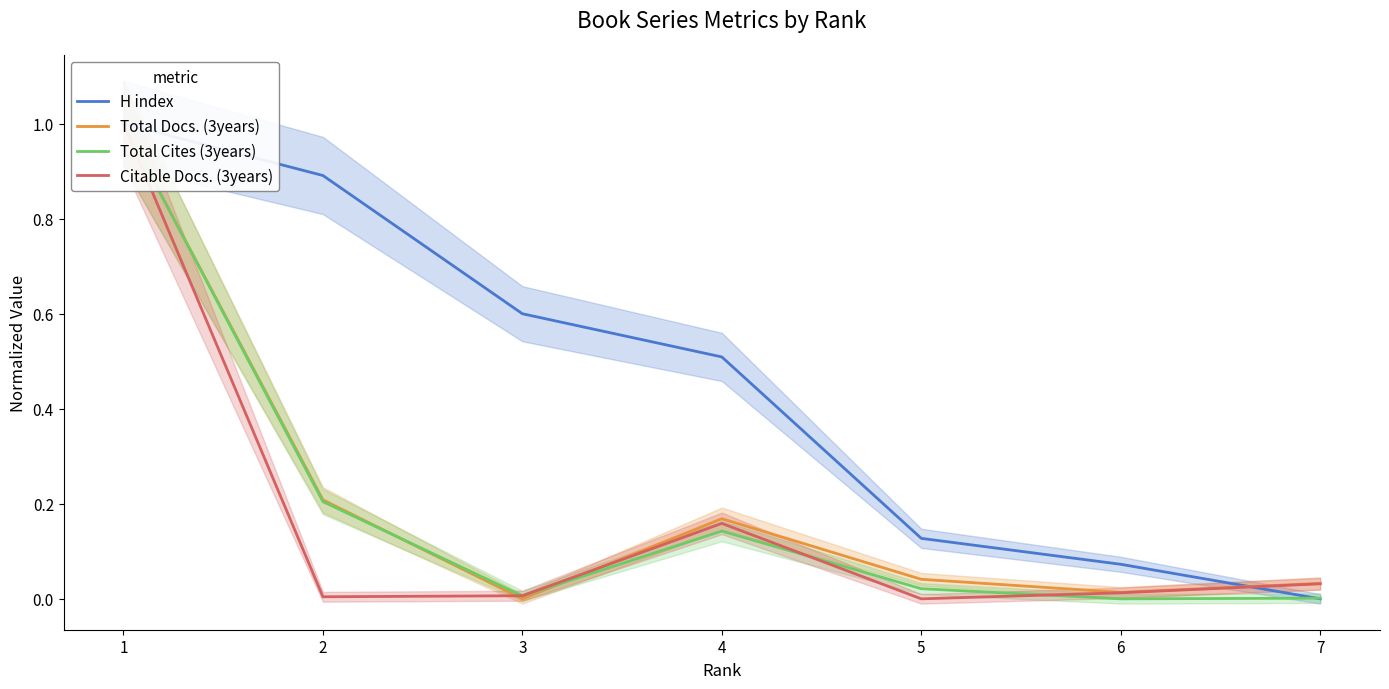

Reading right to left, extract all data points from this chart.

H index: 0.0	0.1	0.1	0.5	0.6	0.9	1.0
Total Docs. (3years): 0.0	0.0	0.0	0.2	0.0	0.2	1.0
Total Cites (3years): 0.0	0.0	0.0	0.1	0.0	0.2	1.0
Citable Docs. (3years): 0.0	0.0	0.0	0.2	0.0	0.0	1.0